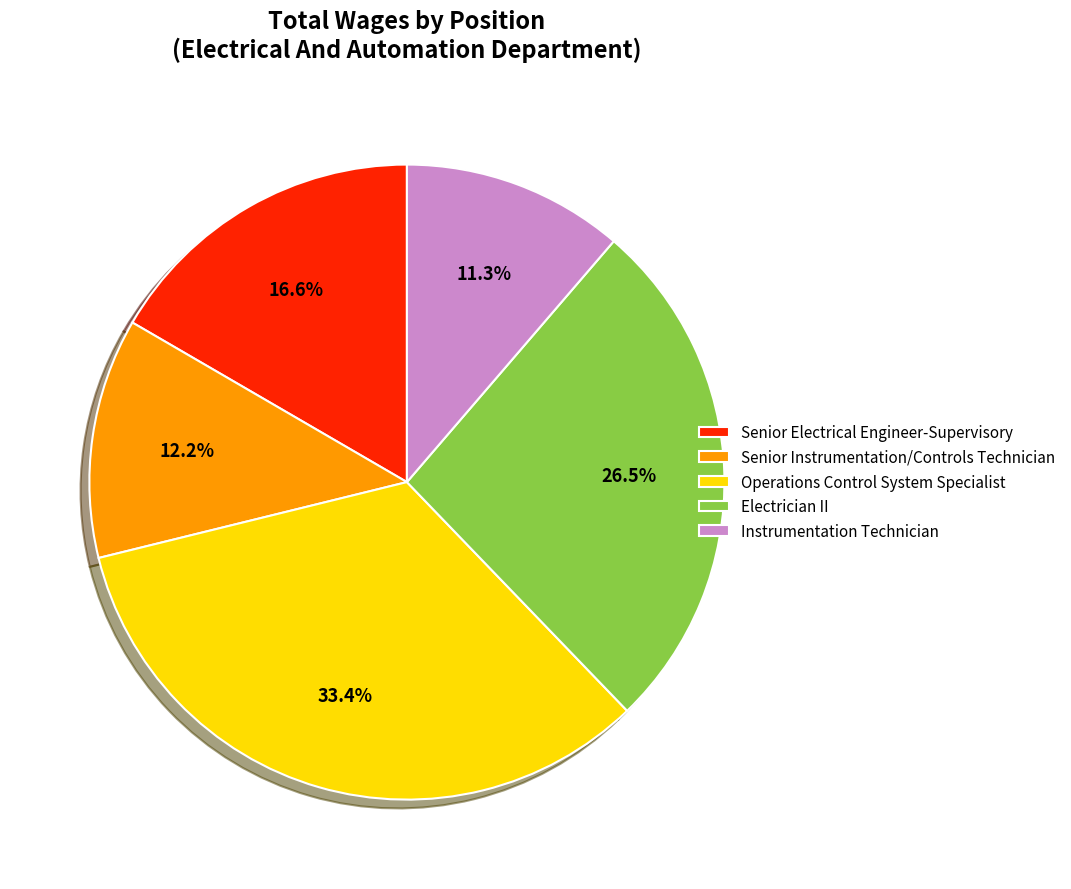

How much of the chart is everything except Electrician II?

73.5%